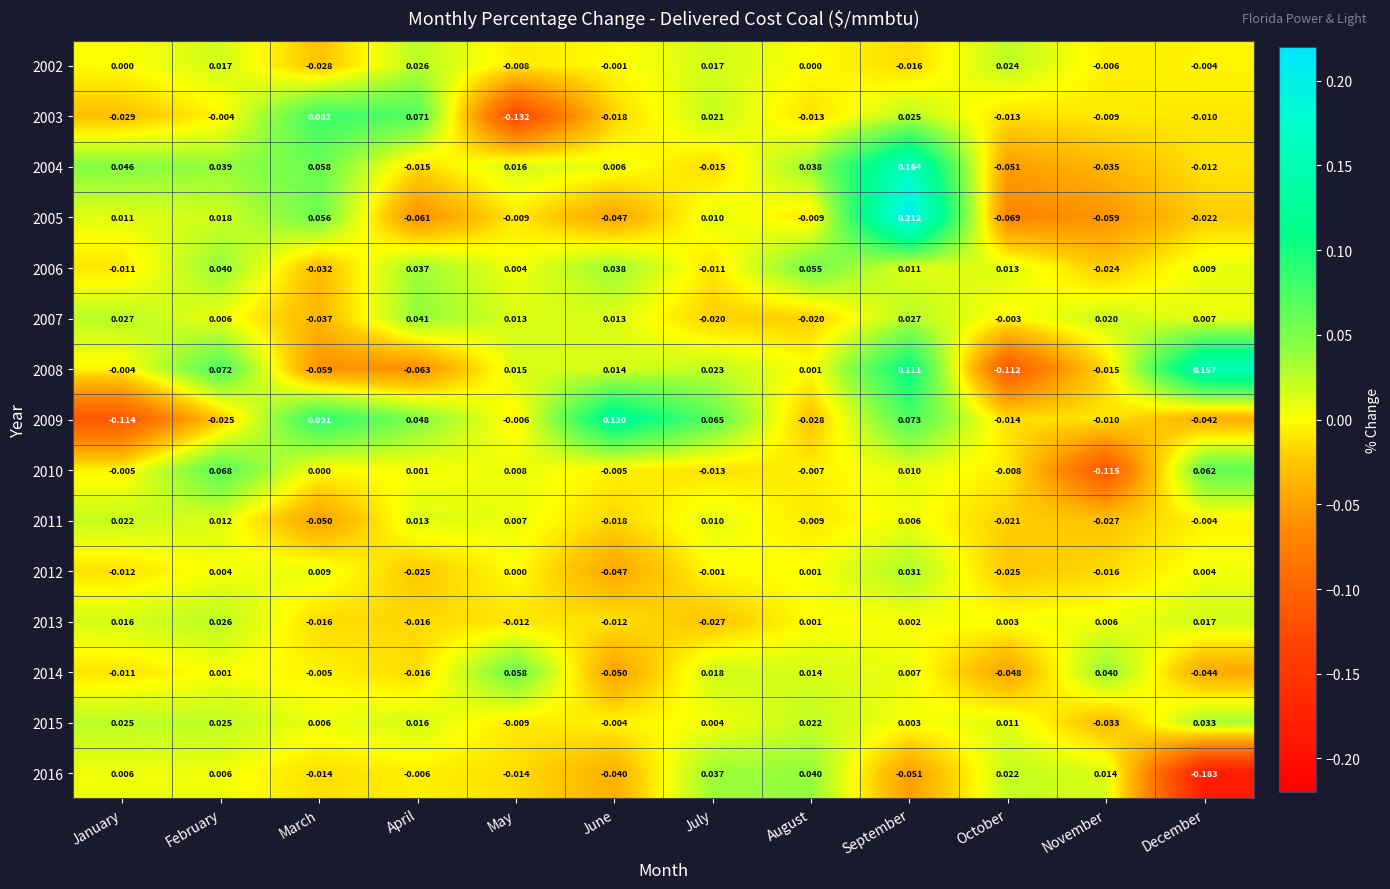

Is the value of 2011 at December greater than the value of 2013 at December?

No